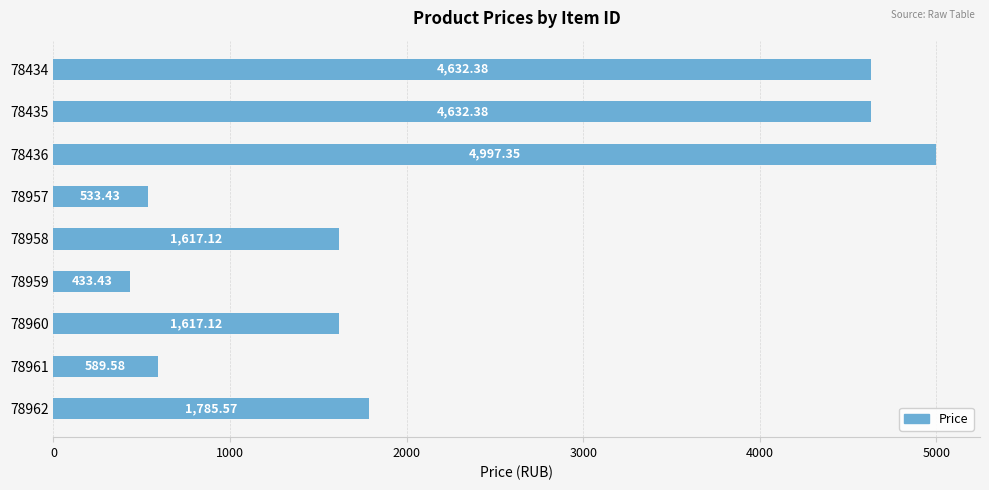

What is the difference between the maximum and minimum values?

4563.9